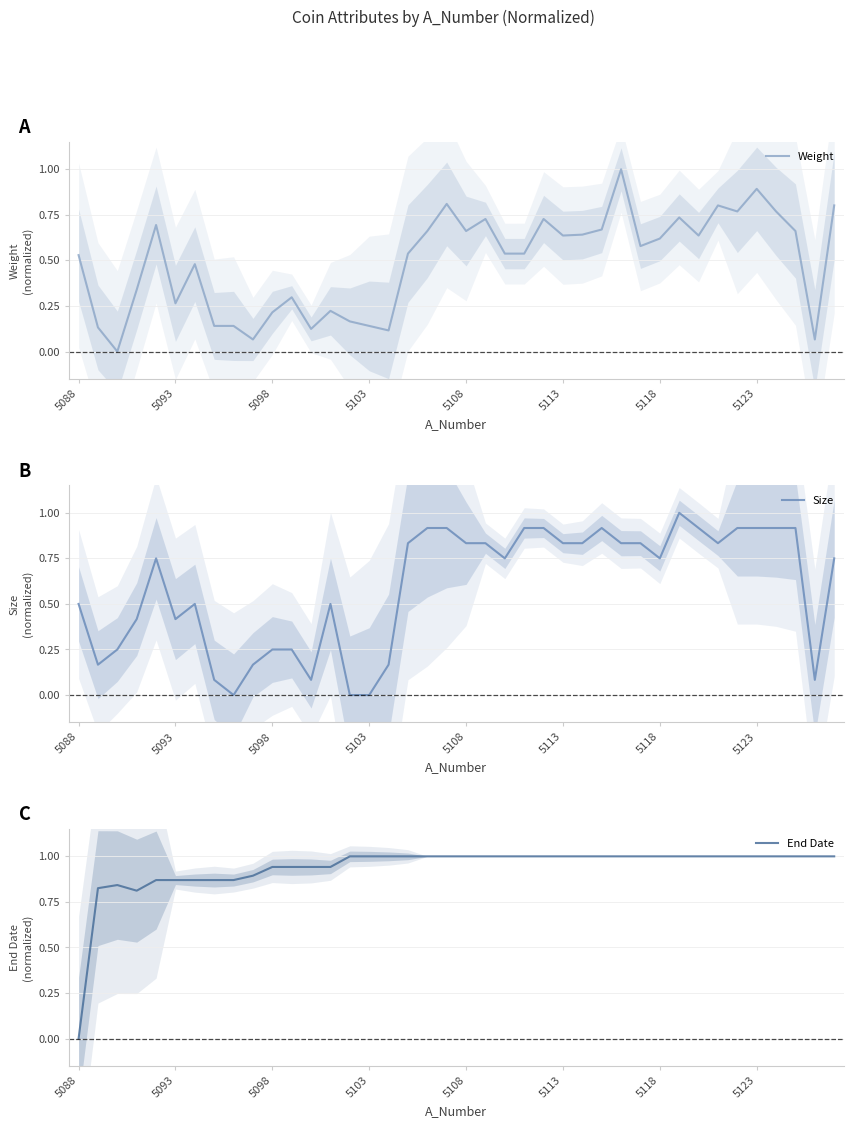

How many data points in End Date are less than 1?

14